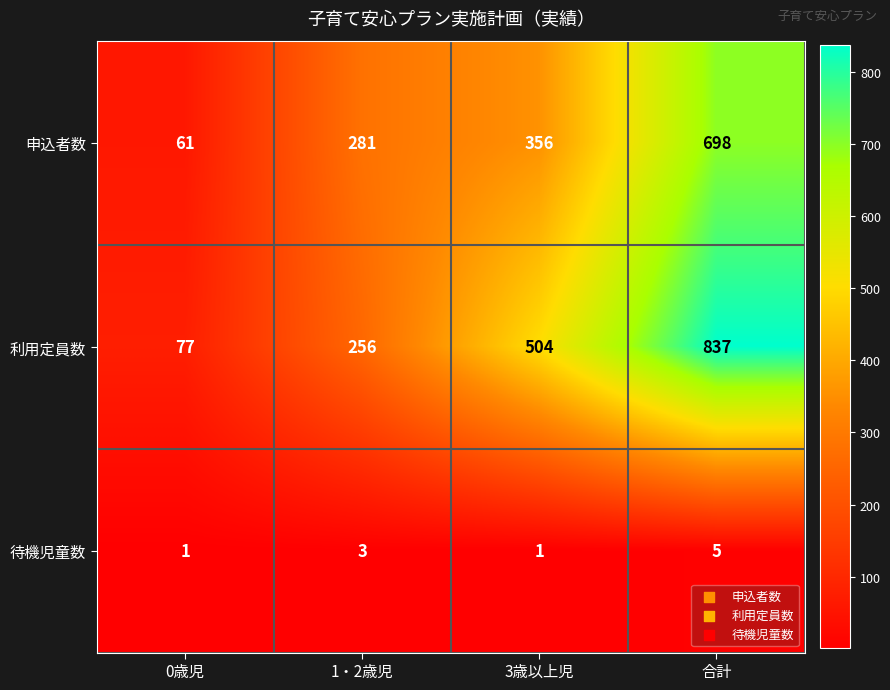

What is the spread (max minus min) of values at 1・2歳児?

278